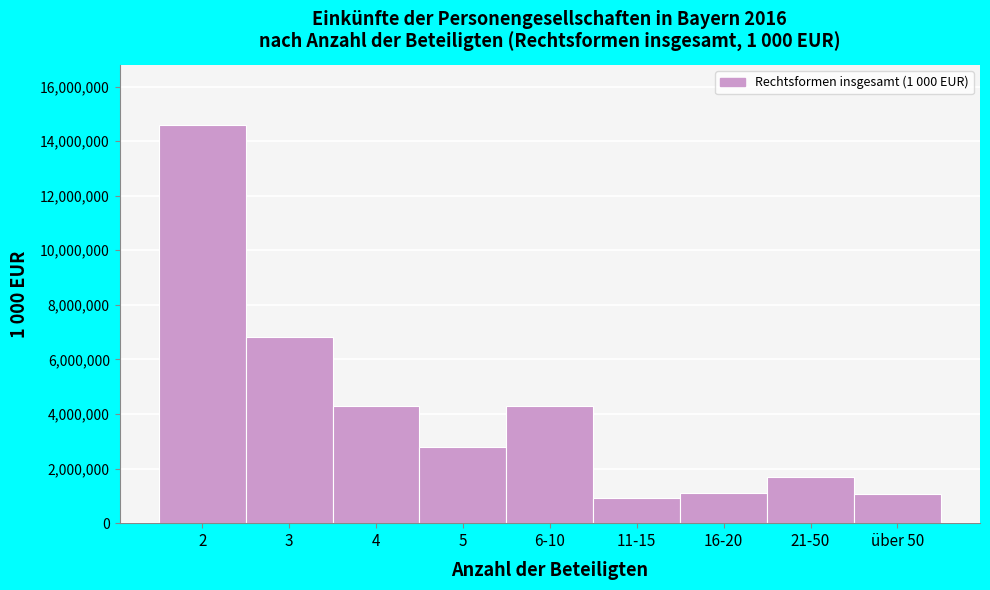

What is the maximum value shown in the chart?

14605464